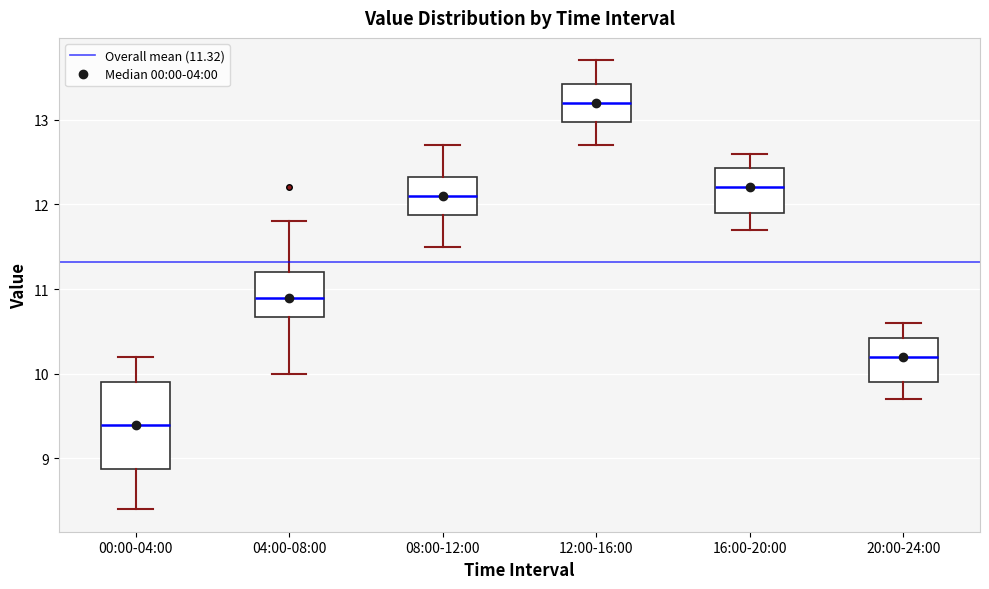

Where does the upper whisker of the box for 20:00-24:00 end on the y-axis? The values are not printed on the chart, so give them approximately, as read against the axis.

10.6